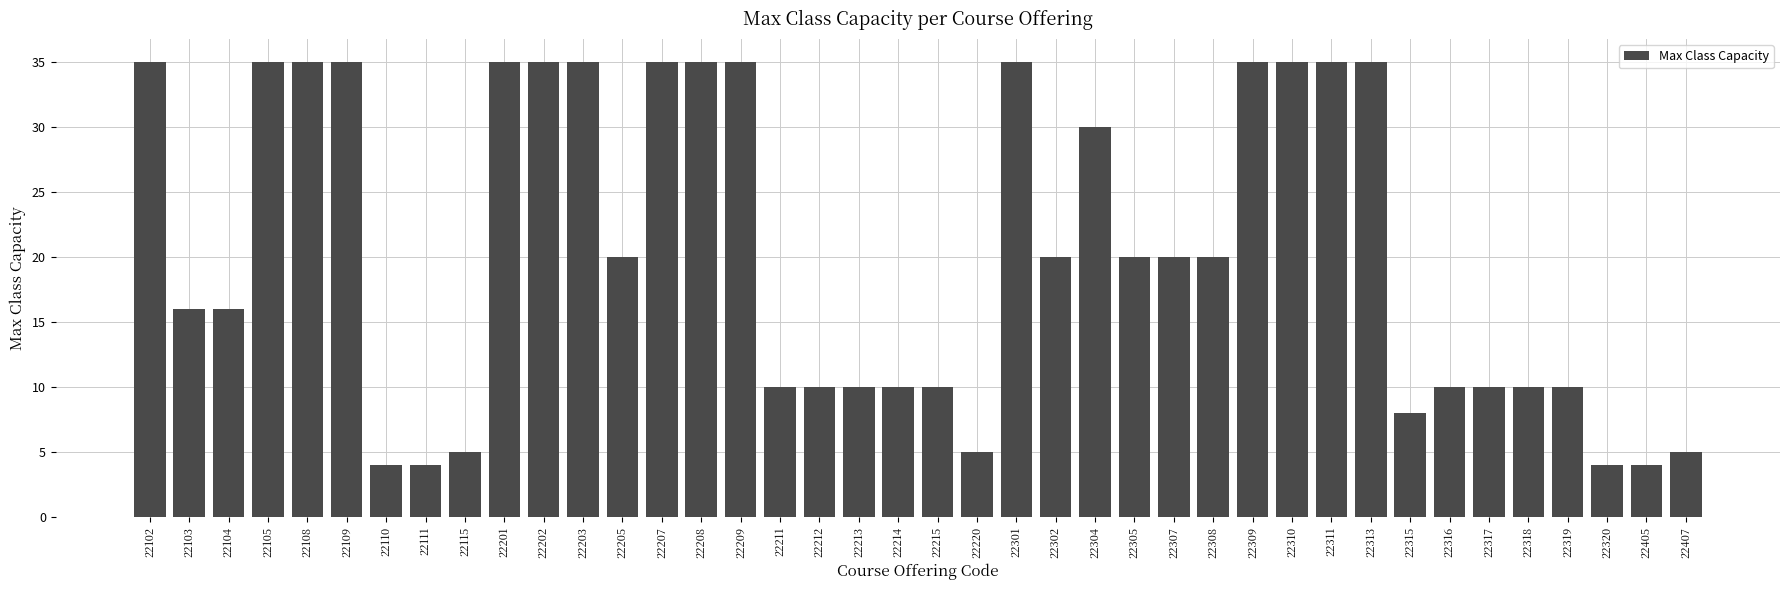

Does the chart contain any negative values?

No